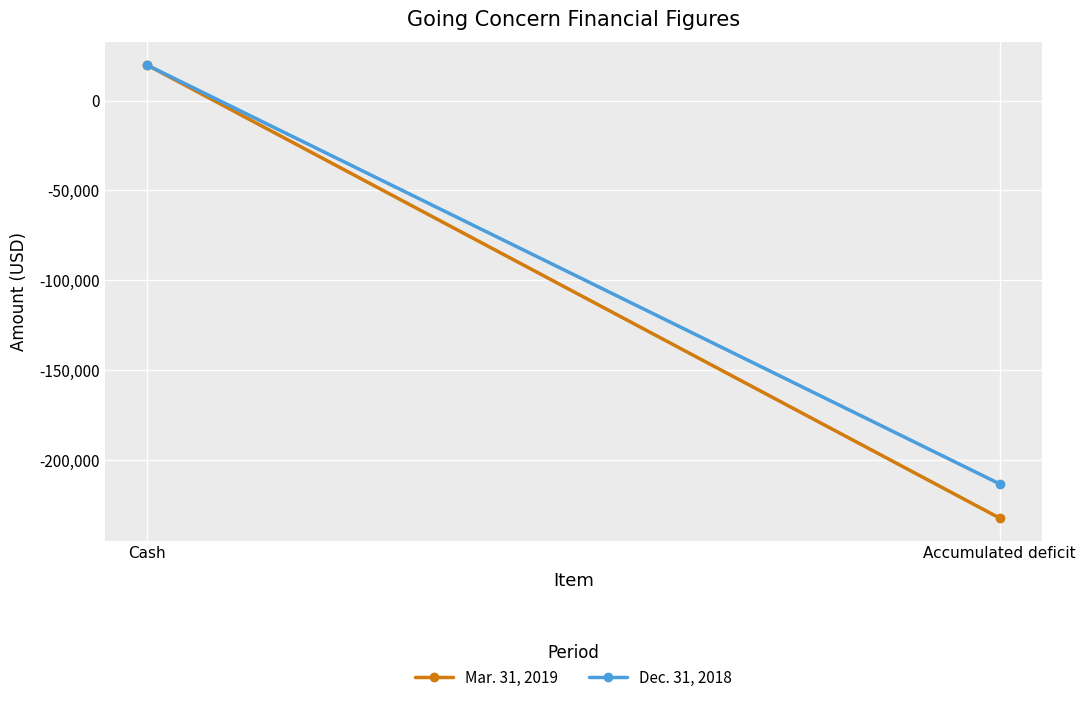

What is the total value across all series at Accumulated deficit?

-445287